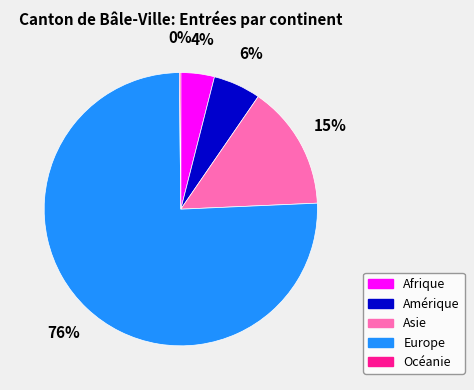

Is there a majority slice in this chart?

Yes